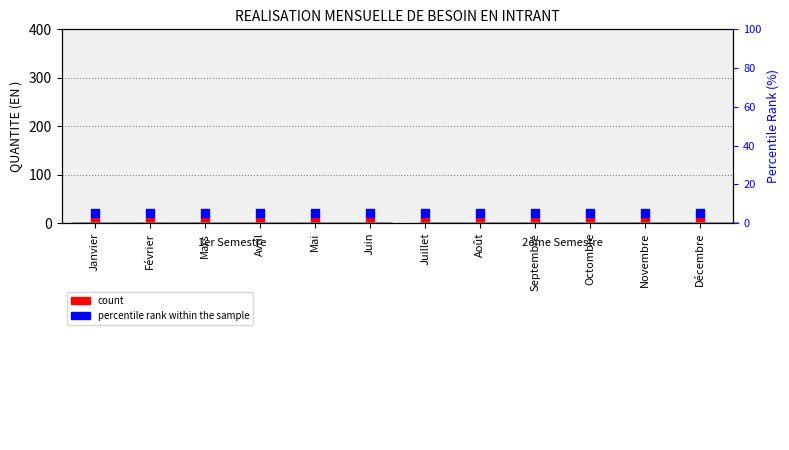

Which series has the largest total across all categories?

percentile rank within the sample